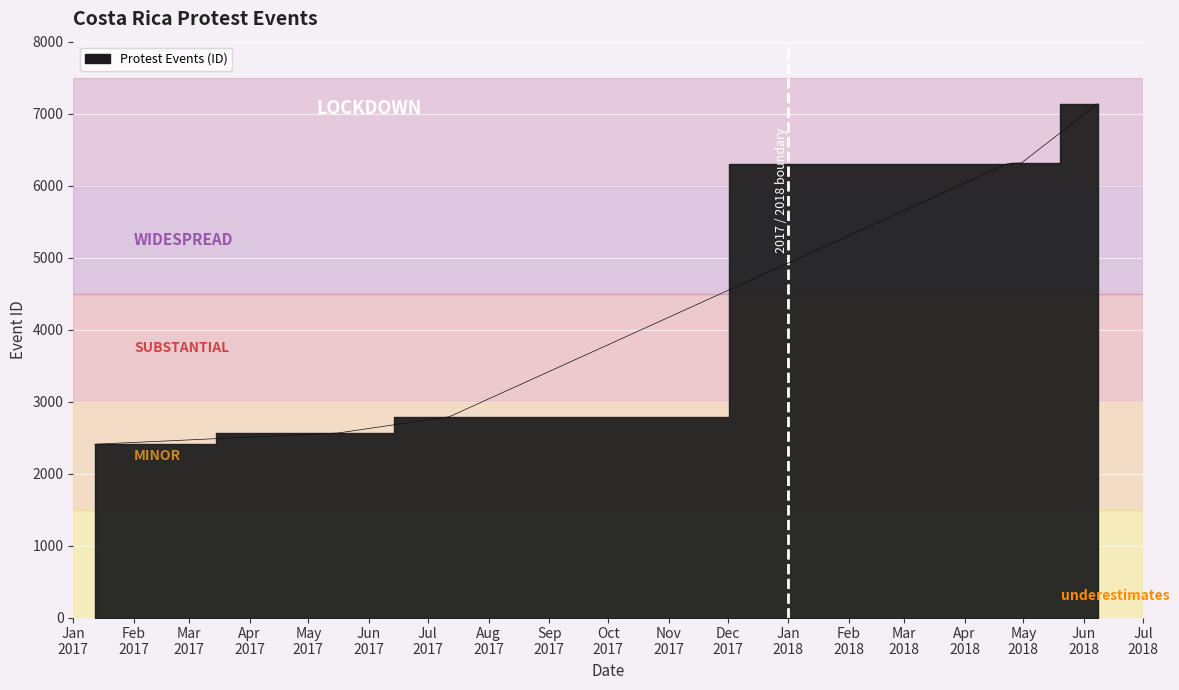

List the labels in order of value, largest first.

2018-06-08, 2018-04-30, 2018-04-25, 2018-04-25, 2018-04-23, 2017-07-12, 2017-05-16, 2017-01-12